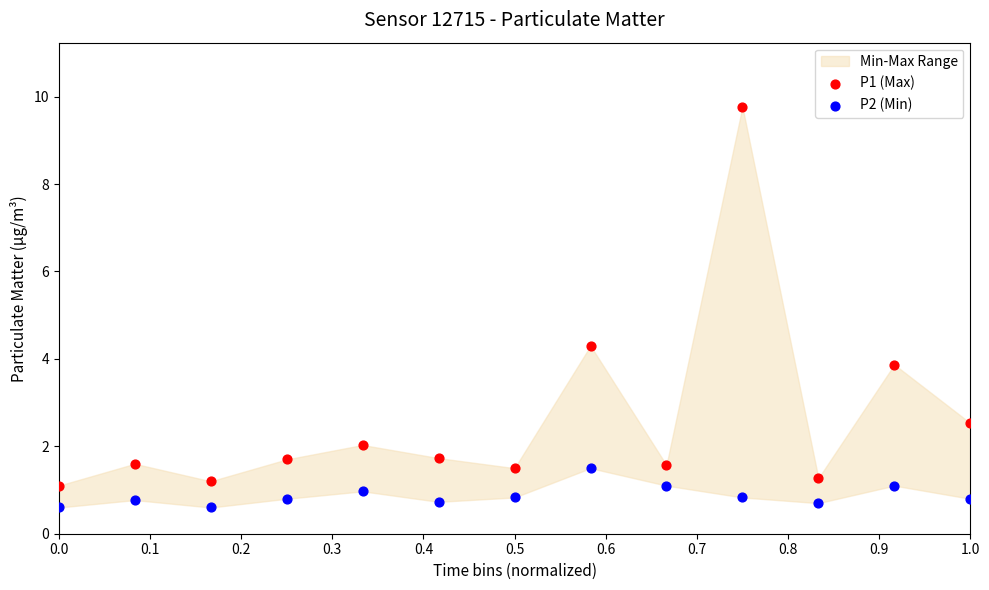

Across all series, what Y value is closest to 5?

4.3